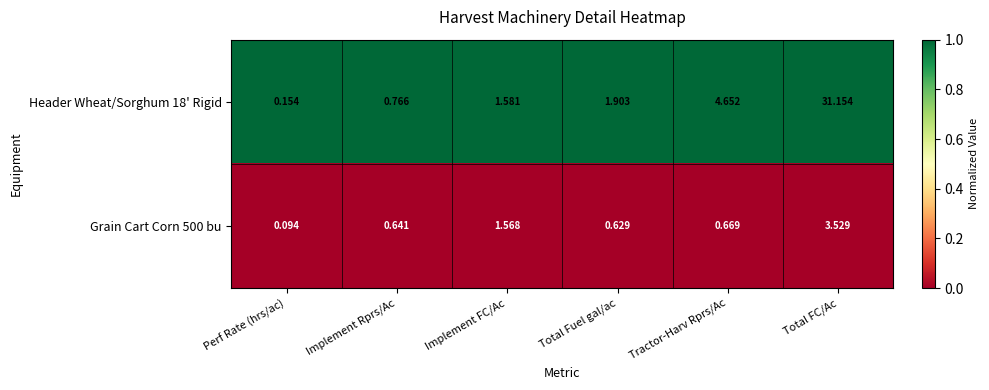

List the labels in order of Grain Cart Corn 500 bu value, largest first.

Total FC/Ac, Implement FC/Ac, Tractor-Harv Rprs/Ac, Implement Rprs/Ac, Total Fuel gal/ac, Perf Rate (hrs/ac)